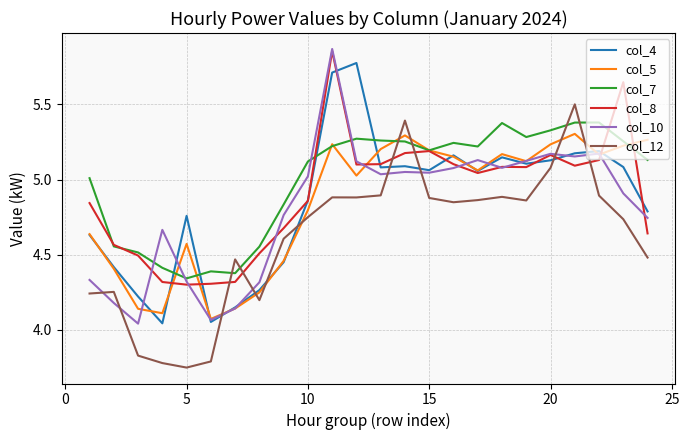

True or false: col_5 and col_8 cross at least once.

True